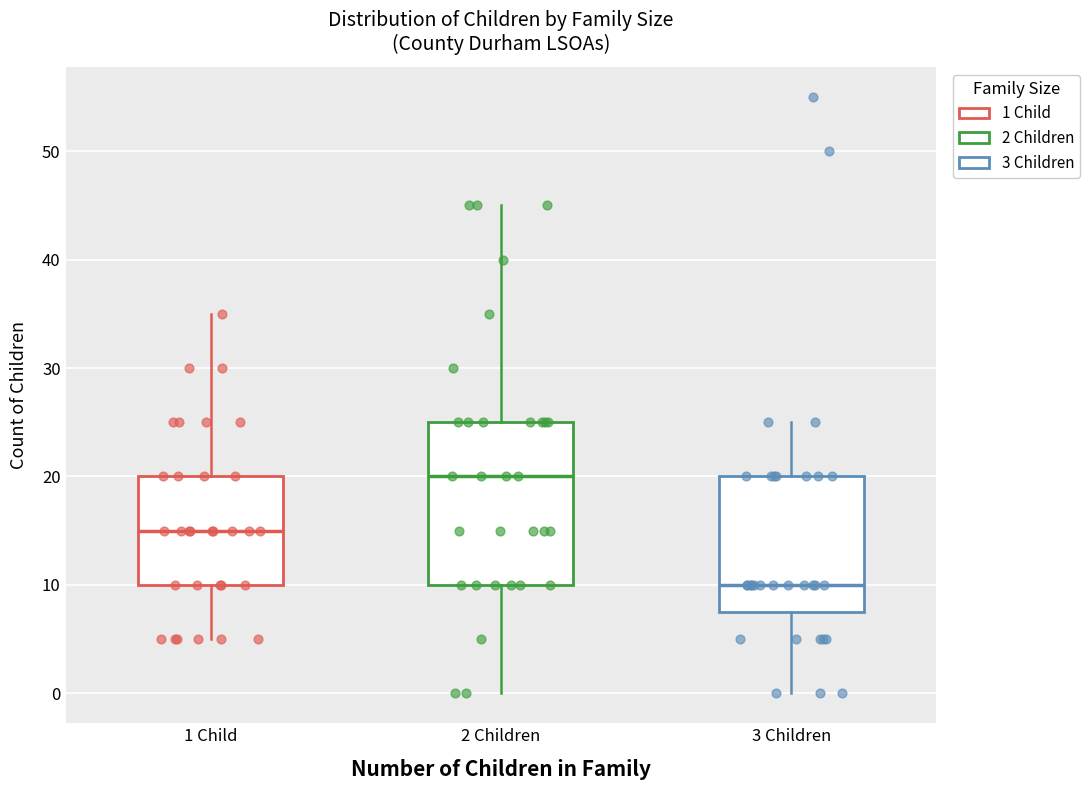

Reading left to right, transcribe this box plot: for each box, give where its median line is, the range the box spans, and where its two whiskers end, as read against the y-axis. The values are not printed on the chart, so give them approximately, as read against the axis.

1 Child: median 15, box 10 to 20, whiskers 5 to 35
2 Children: median 20, box 10 to 25, whiskers 0 to 45
3 Children: median 10, box 8 to 20, whiskers 0 to 25